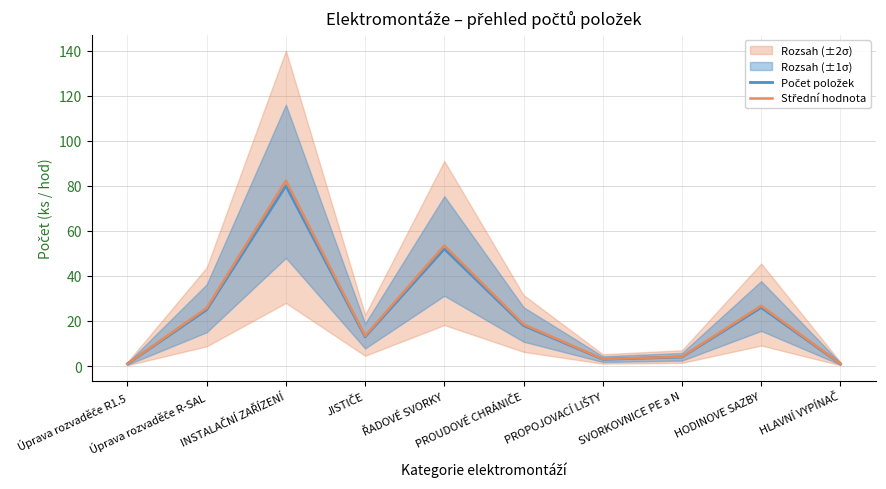

True or false: Střední hodnota and Počet položek intersect in this chart.

False